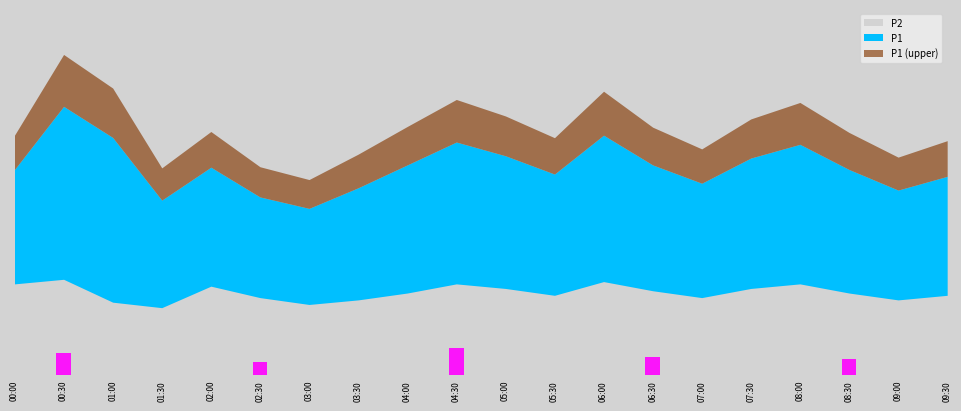

What is the highest value of the P1 series?

3.8